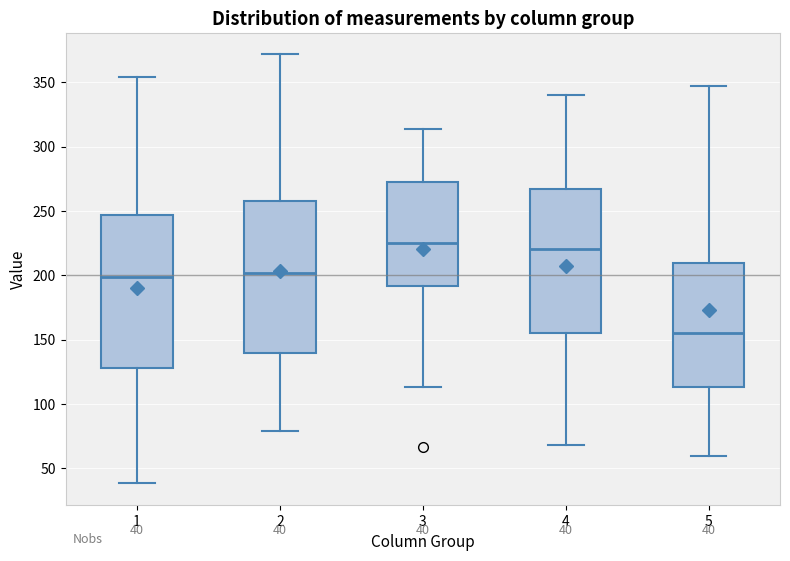

Which box has the lowest median line?

5